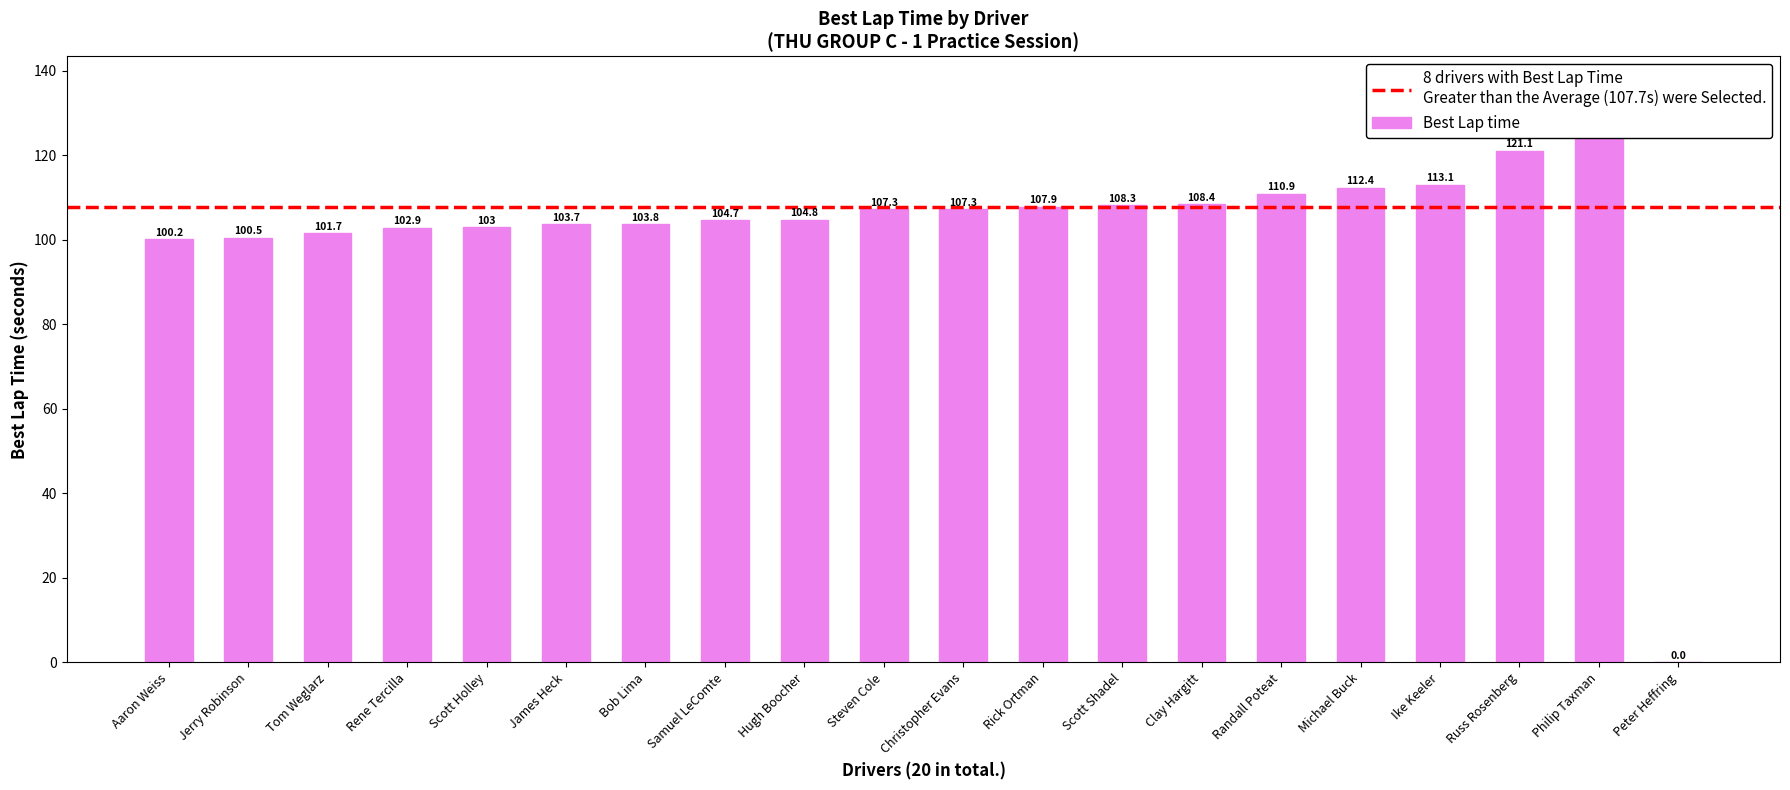

At which label is the value closest to 62?

Aaron Weiss